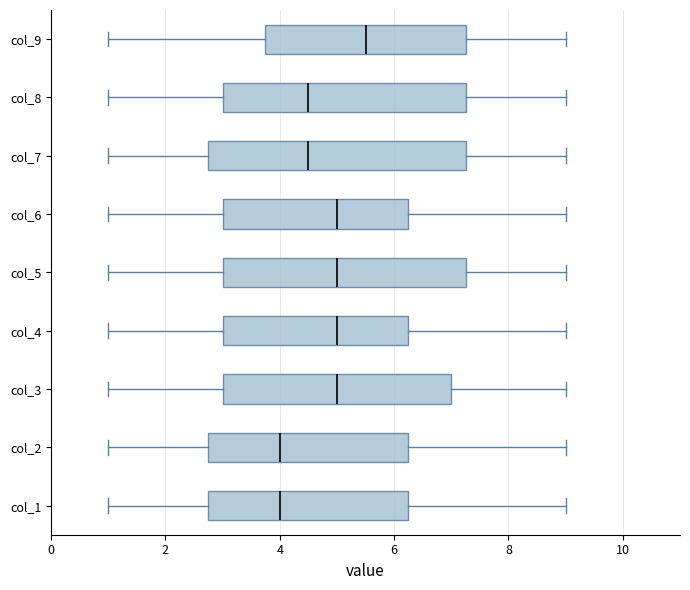

Reading bottom to top, read every box against the x-axis: the position of its median line, the range the box covers, and the ends of its whiskers. The values are not printed on the chart, so give them approximately, as read against the axis.

col_1: median 4.0, box 2.8 to 6.2, whiskers 1.0 to 9.0
col_2: median 4.0, box 2.8 to 6.2, whiskers 1.0 to 9.0
col_3: median 5.0, box 3.0 to 7.0, whiskers 1.0 to 9.0
col_4: median 5.0, box 3.0 to 6.2, whiskers 1.0 to 9.0
col_5: median 5.0, box 3.0 to 7.2, whiskers 1.0 to 9.0
col_6: median 5.0, box 3.0 to 6.2, whiskers 1.0 to 9.0
col_7: median 4.6, box 2.8 to 7.2, whiskers 1.0 to 9.0
col_8: median 4.6, box 3.0 to 7.2, whiskers 1.0 to 9.0
col_9: median 5.6, box 3.8 to 7.2, whiskers 1.0 to 9.0